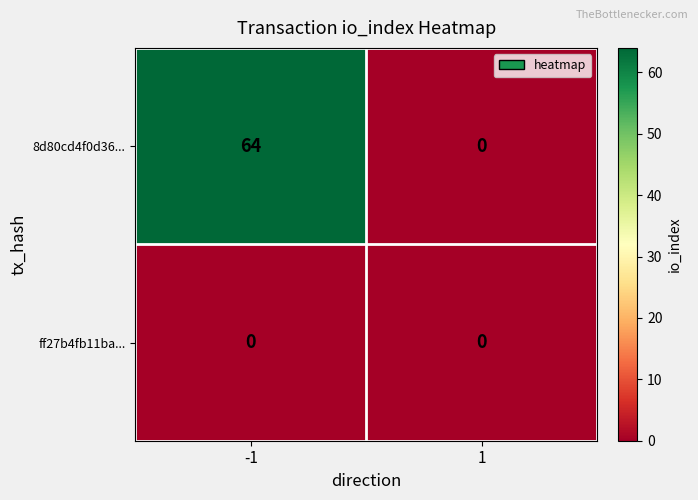

Reading left to right, what are all the values shown in this chart?

8d80cd4f0d36...: 64	0
ff27b4fb11ba...: 0	0